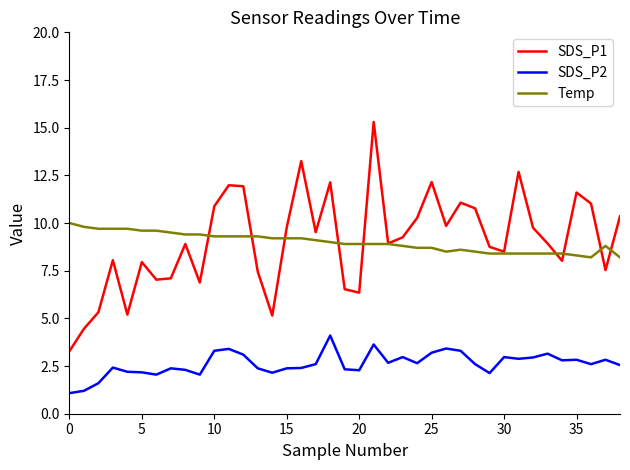

What is the greatest value displayed?

15.3